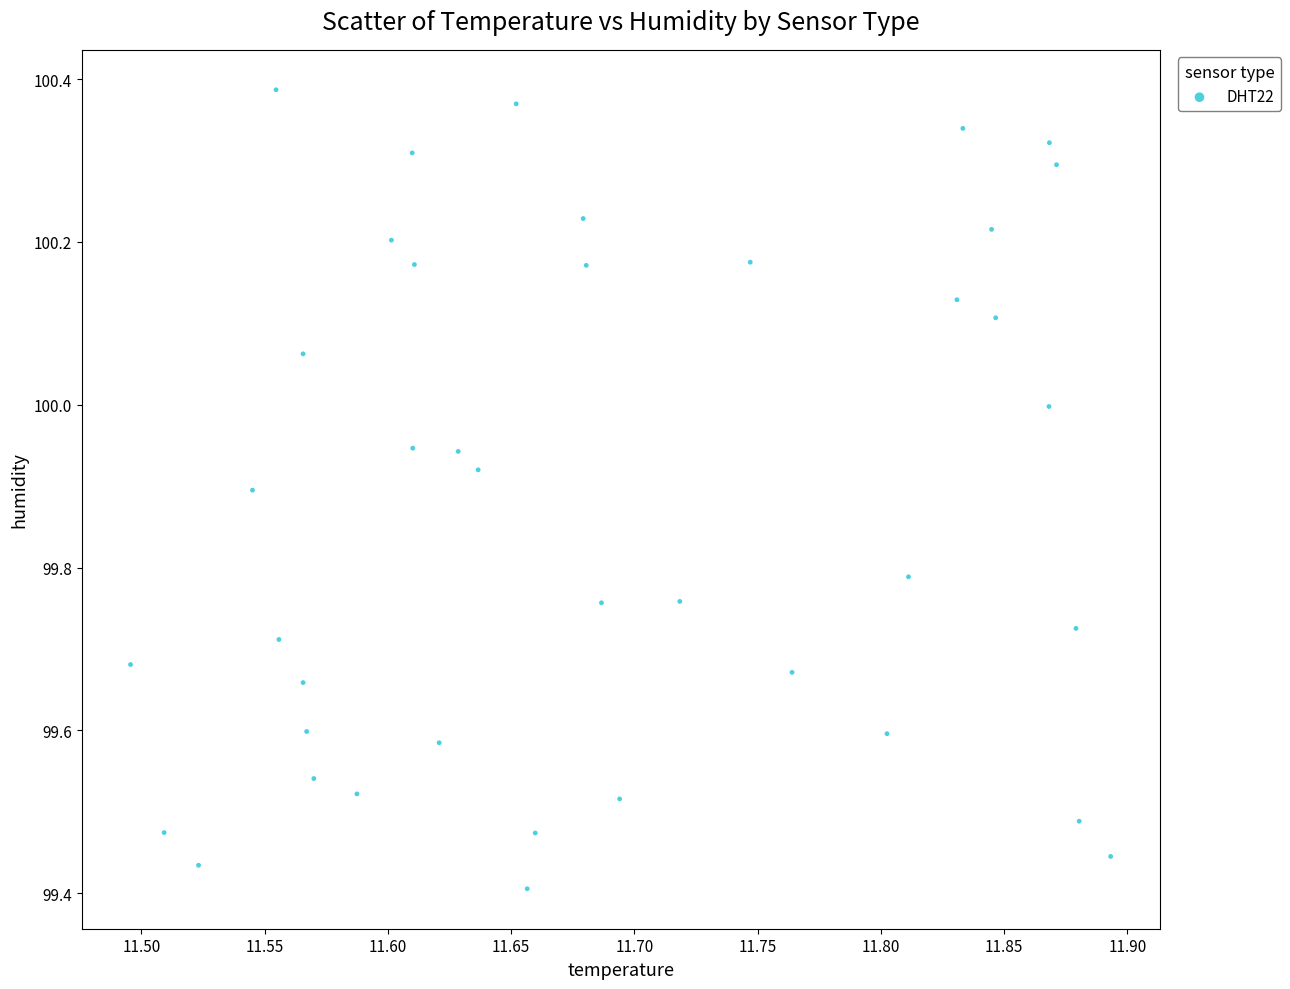

What is the range of X values (max minus min)?

0.4